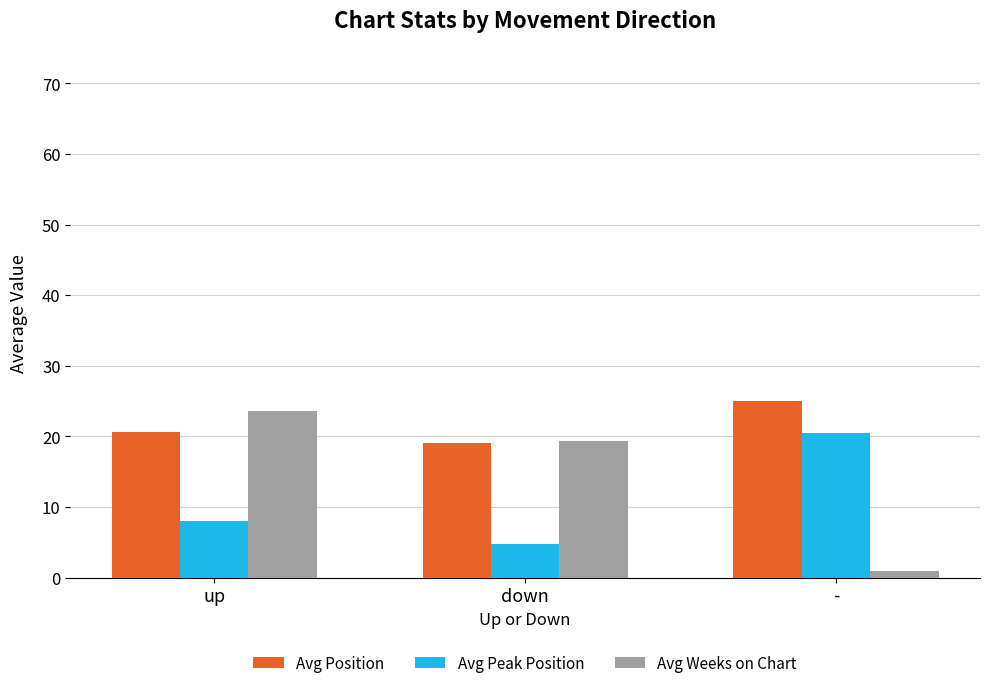

What are all the series names shown in the legend?

Avg Position, Avg Peak Position, Avg Weeks on Chart